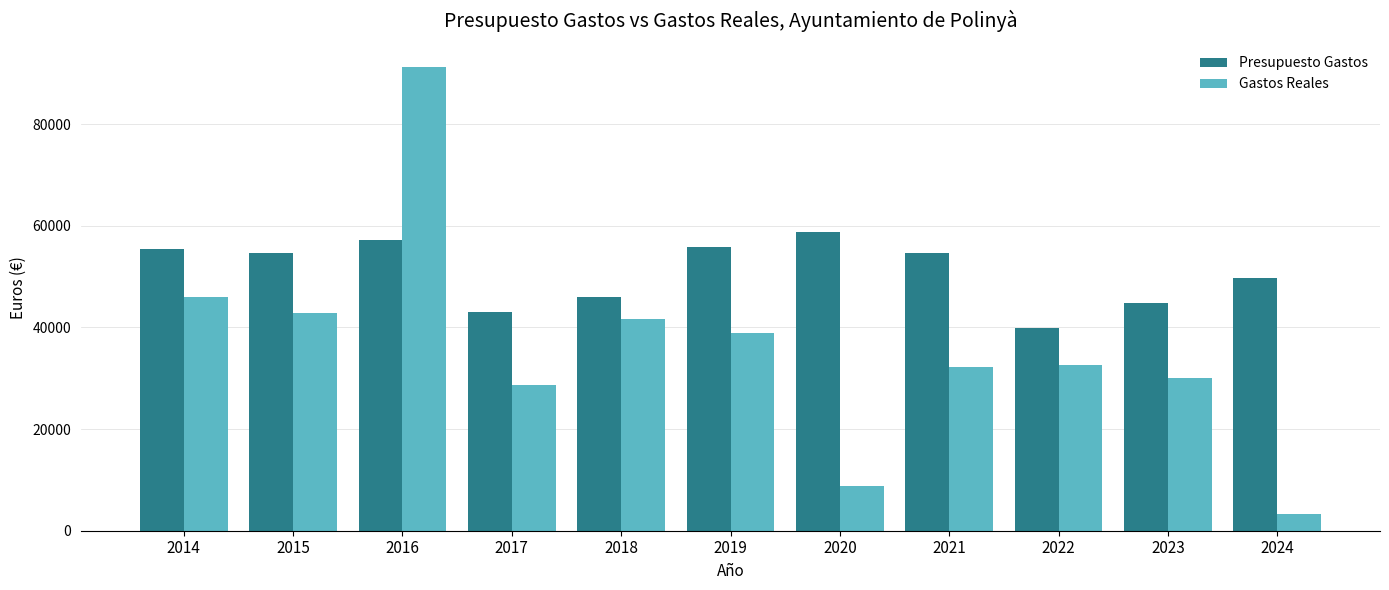

What is the minimum value shown in the chart?

3215.3